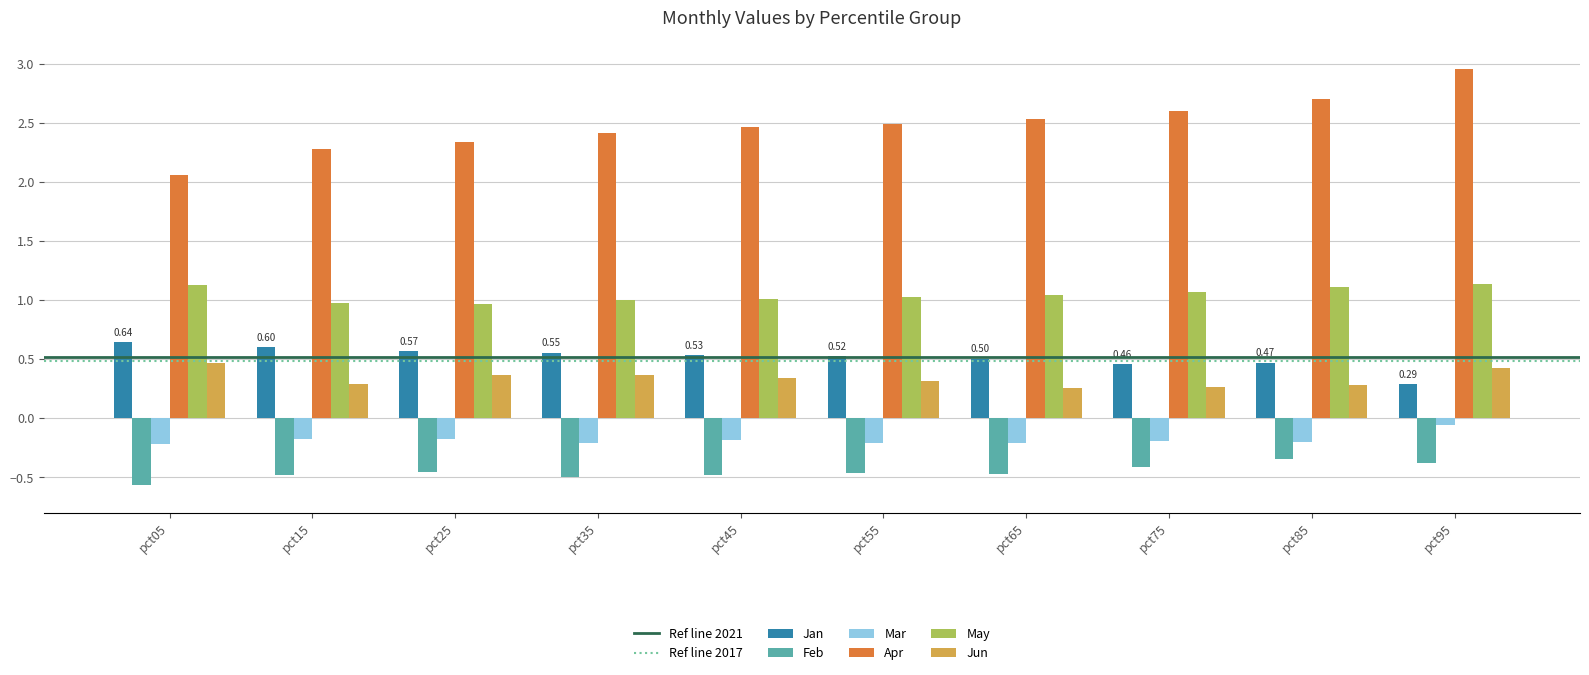

Which series has the largest total across all categories?

Apr